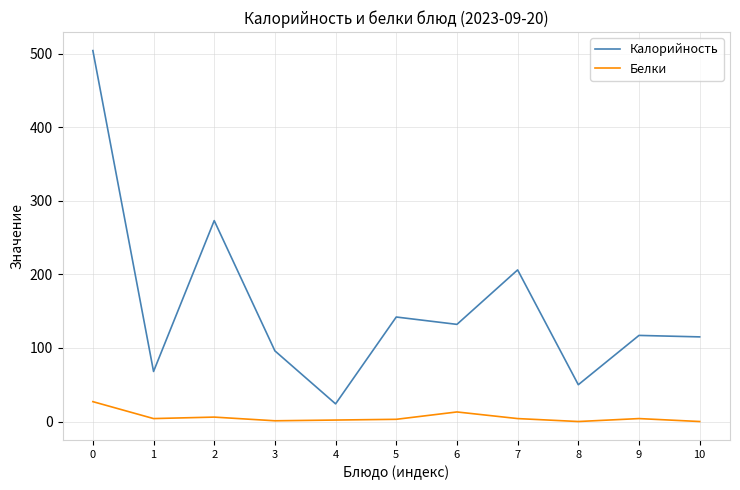

What is the maximum value for Белки?

27